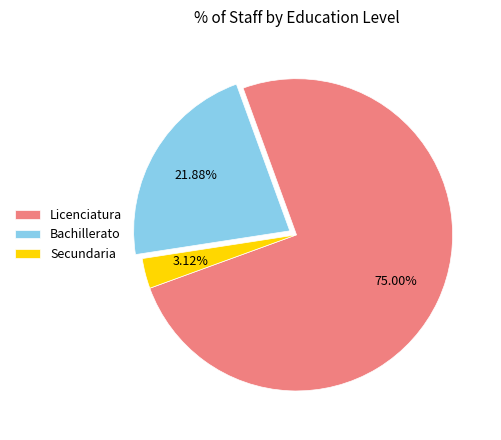

To the nearest percent, what percentage of the pie is Licenciatura?

75%